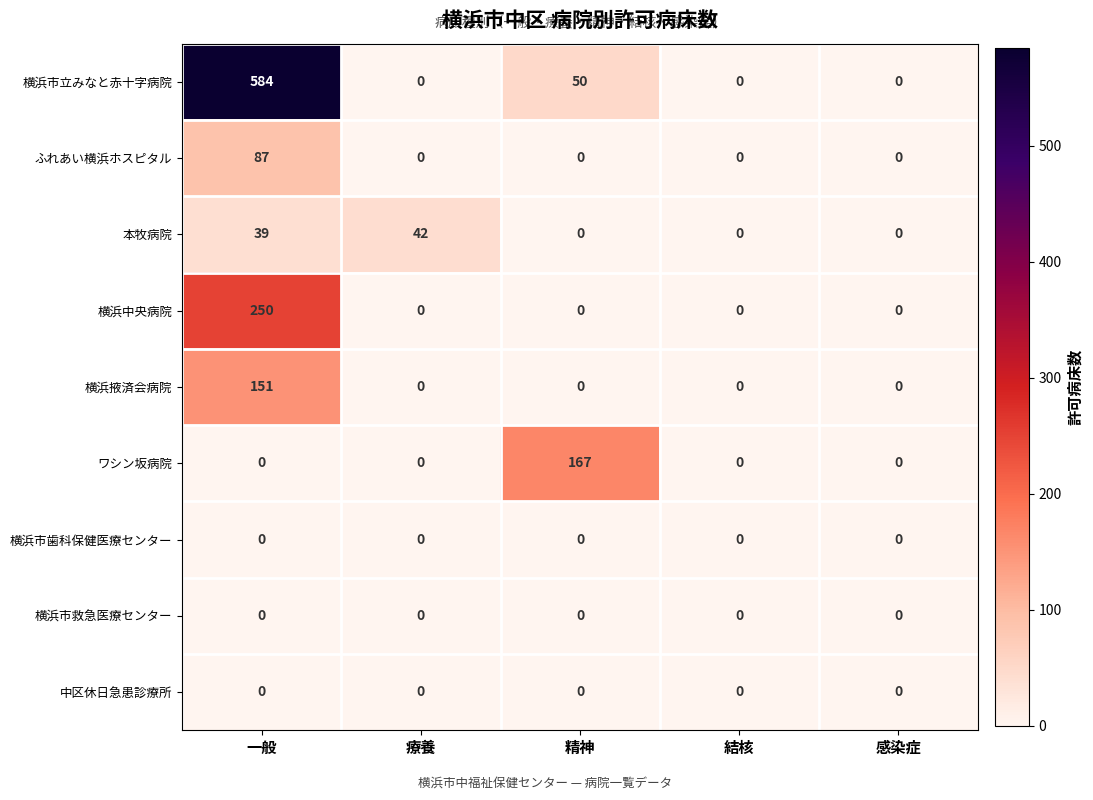

At which category is the sum across all series the highest?

一般